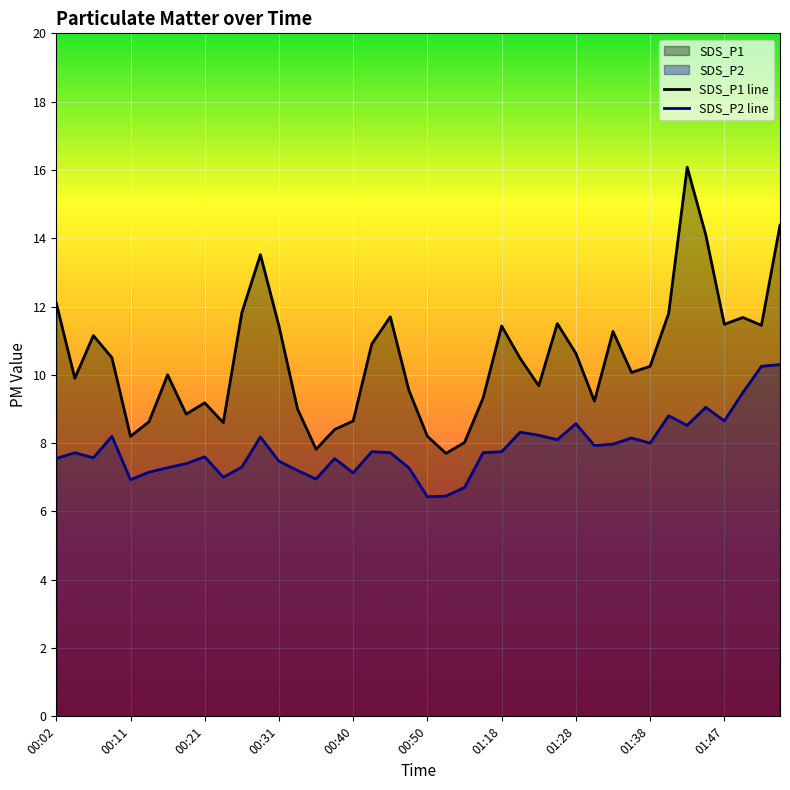

Rank the series by their average value, from lowest to highest.

SDS_P2 line, SDS_P1 line